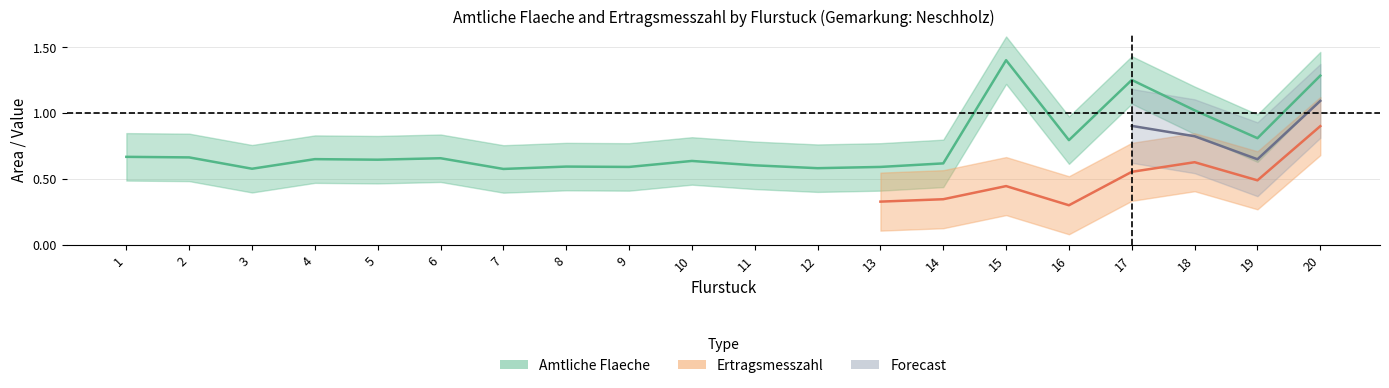

Between 17 and 5, which is larger?

17